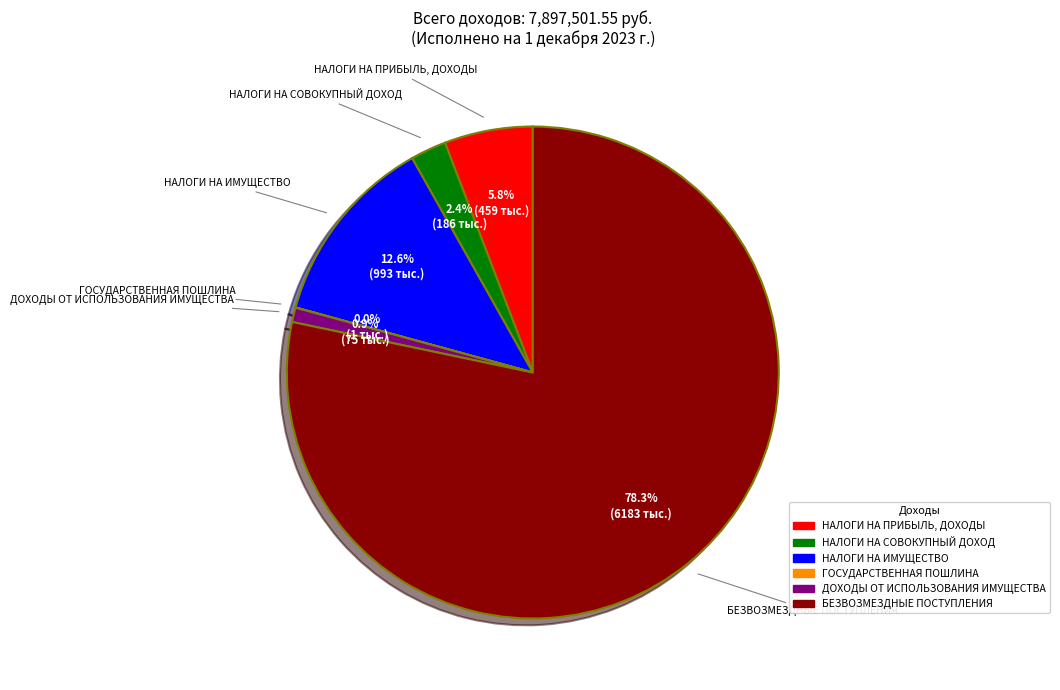

How much of the chart is everything except НАЛОГИ НА ИМУЩЕСТВО?

87.4%